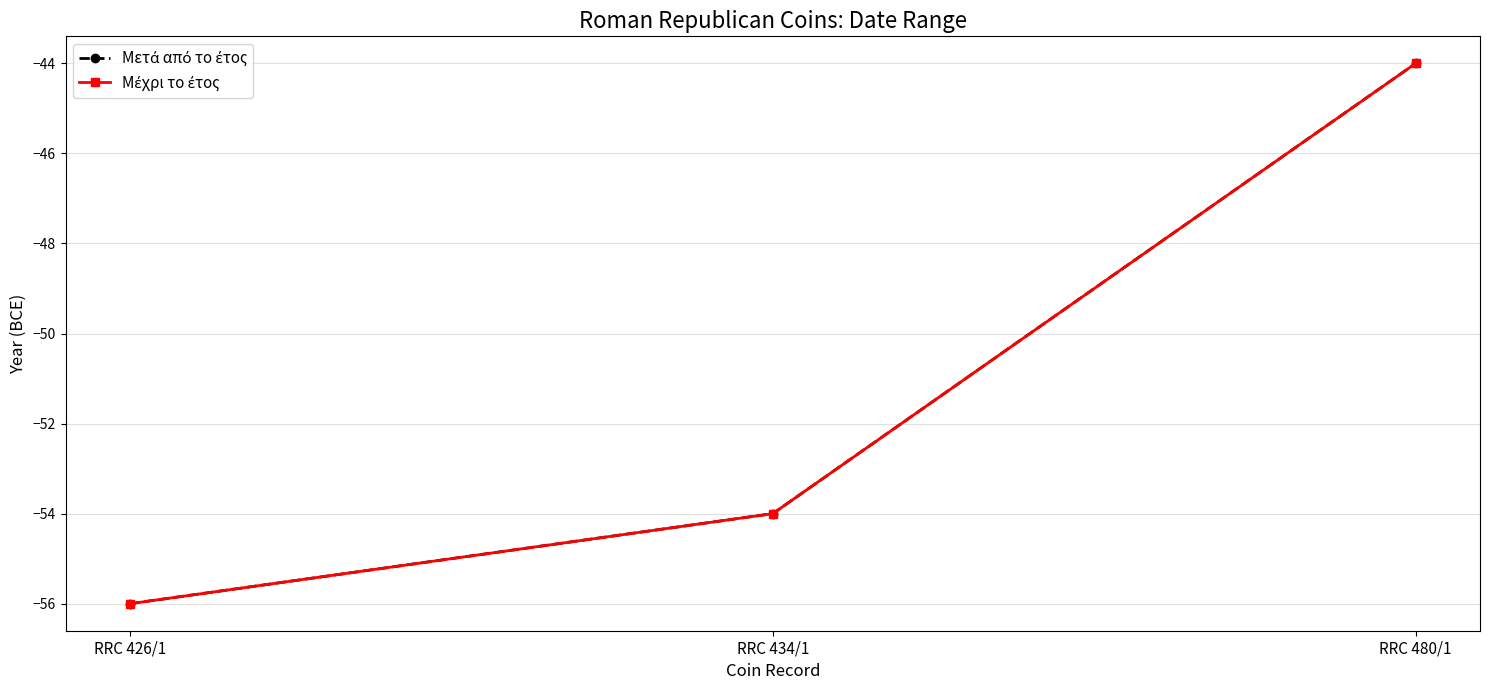

Which series has the largest total across all categories?

Μετά από το έτος